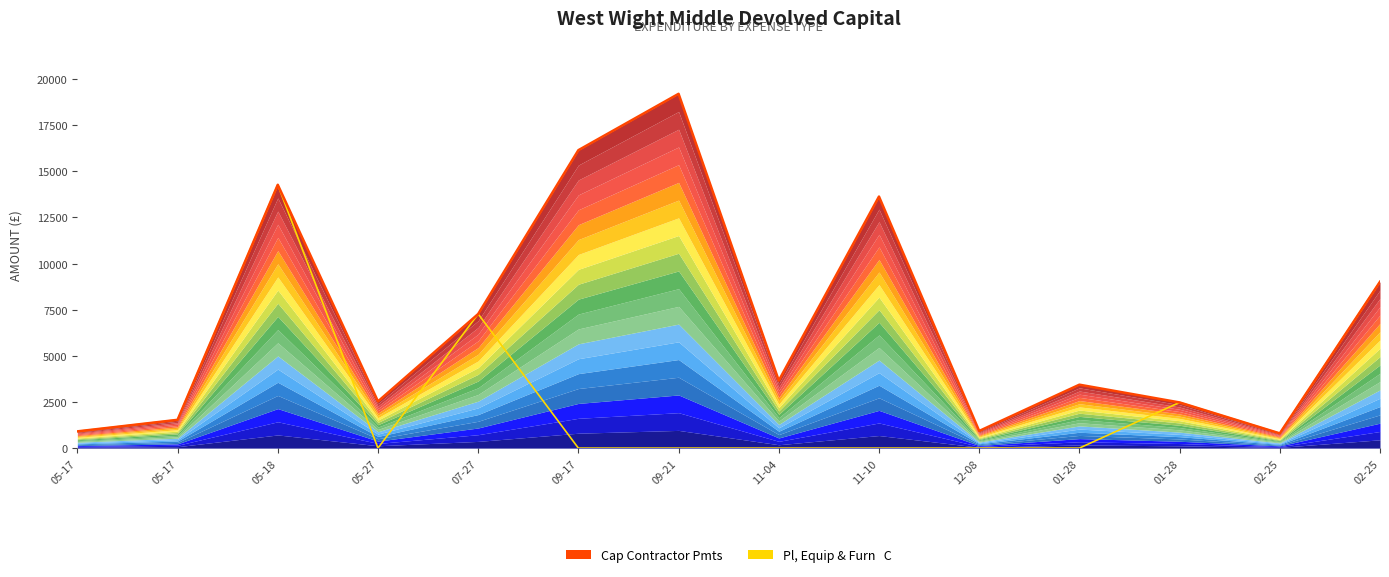

What is the label of the 11th point from the left?

01-28